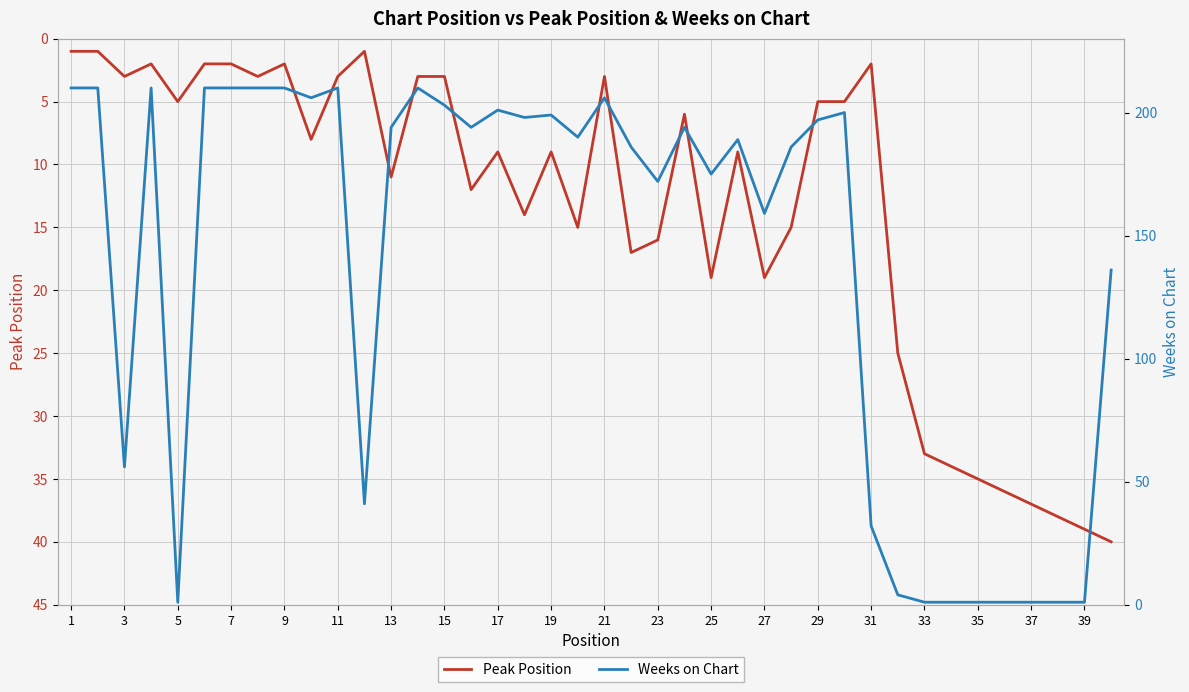

The value of Peak Position at 5 is 8. True or false?

False